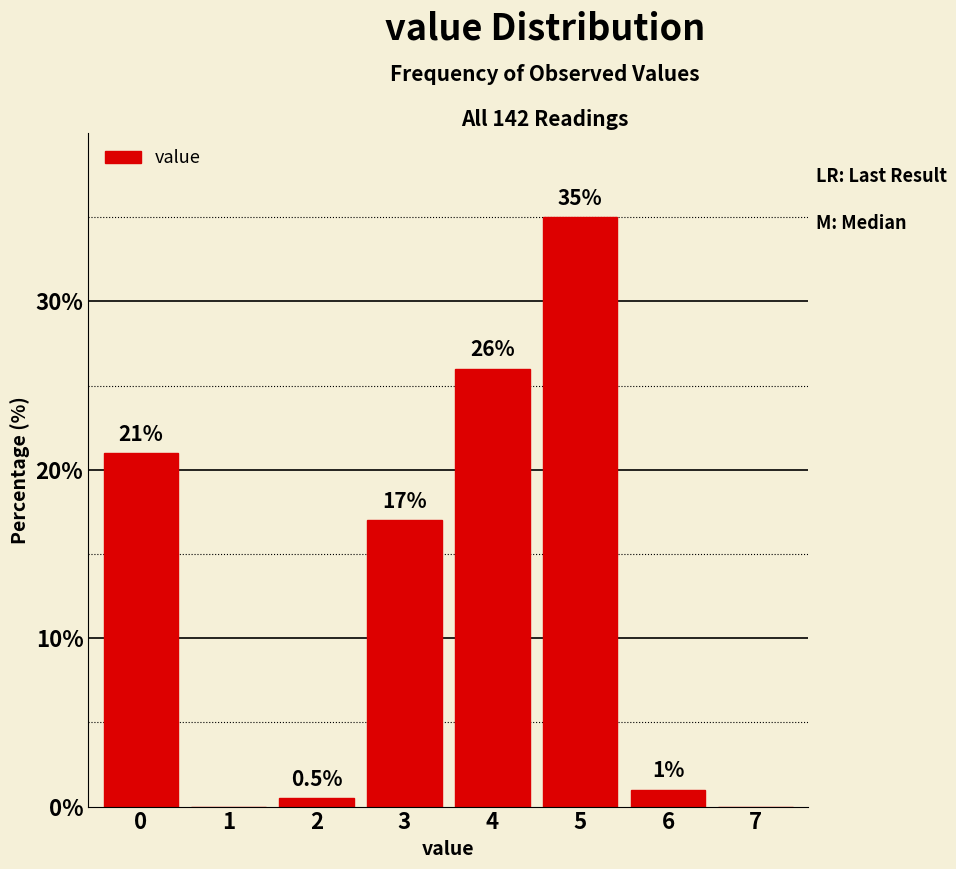

Reading left to right, transcribe all the data shown in this chart.

0=21.0	1=0.0	2=0.5	3=17.0	4=26.0	5=35.0	6=1.0	7=0.0